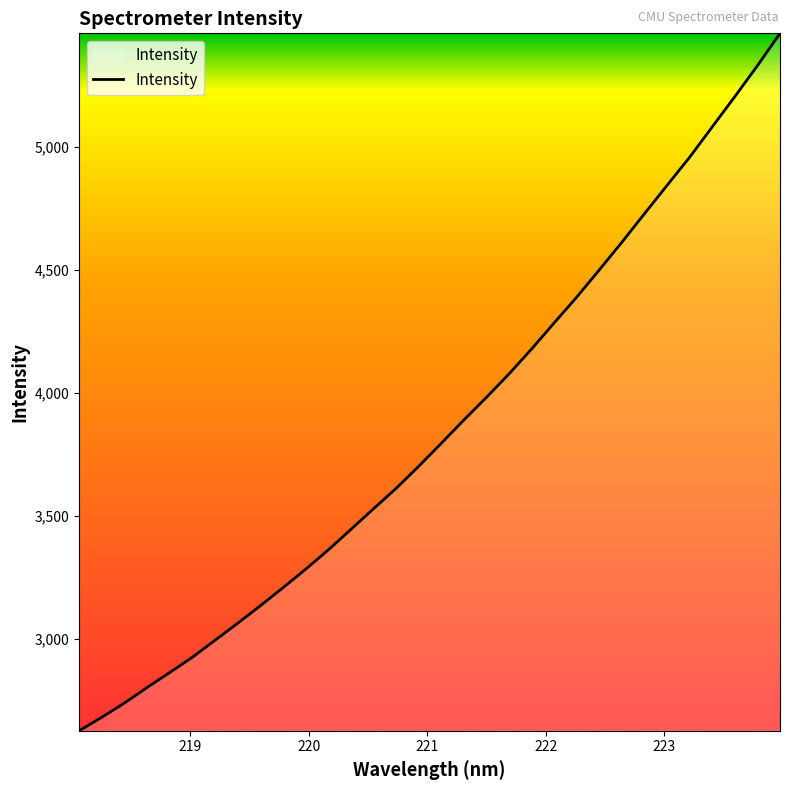

What is the maximum value shown in the chart?

5462.0